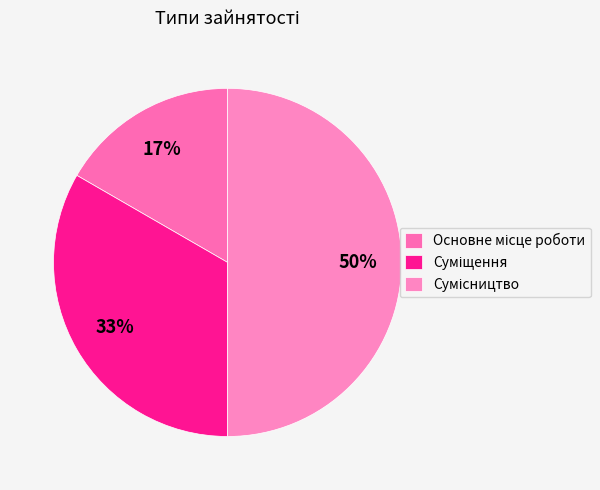

Is the sum of Суміщення and Основне місце роботи greater than half?

No